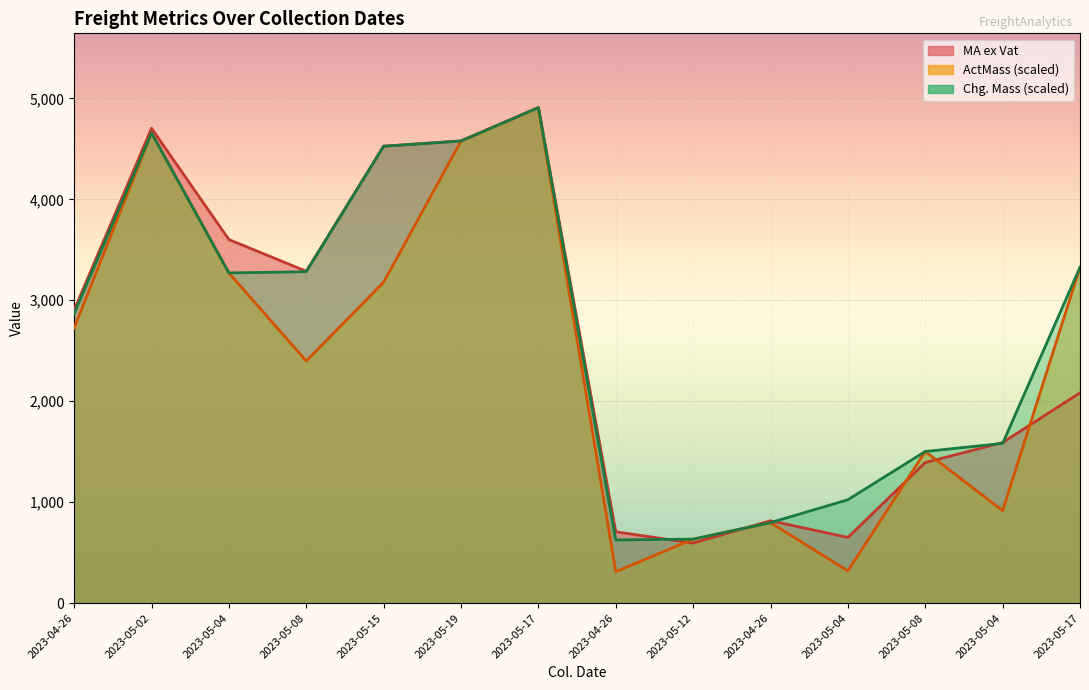

What are all the series names shown in the legend?

ActMass, Chg. Mass, MA ex Vat